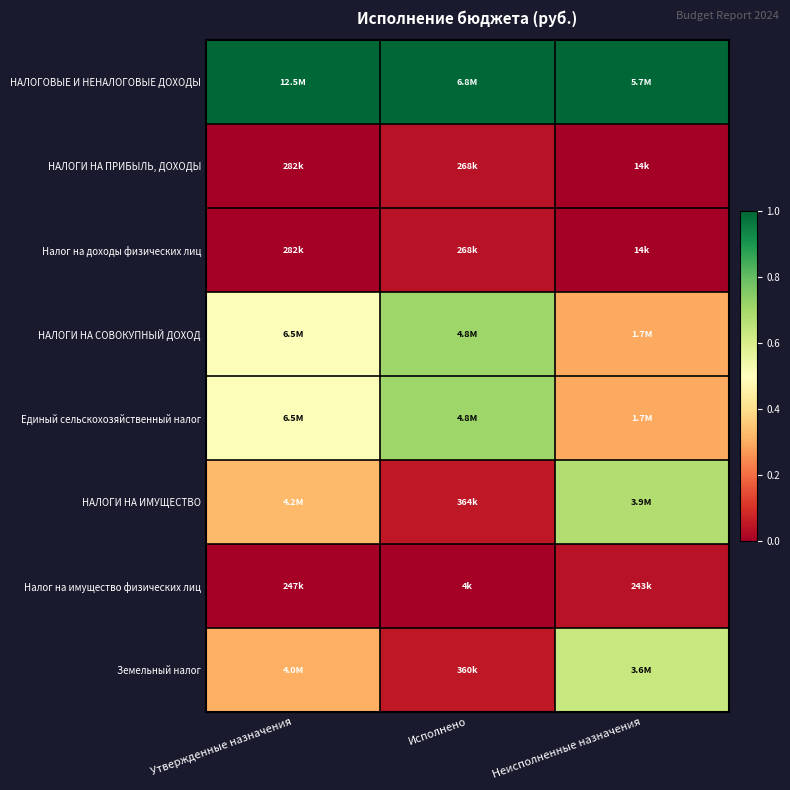

At Неисполненные назначения, list the series in order from largest to smallest.

НАЛОГОВЫЕ И НЕНАЛОГОВЫЕ ДОХОДЫ, НАЛОГИ НА ИМУЩЕСТВО, Земельный налог, НАЛОГИ НА СОВОКУПНЫЙ ДОХОД, Единый сельскохозяйственный налог, Налог на имущество физических лиц, НАЛОГИ НА ПРИБЫЛЬ, ДОХОДЫ, Налог на доходы физических лиц